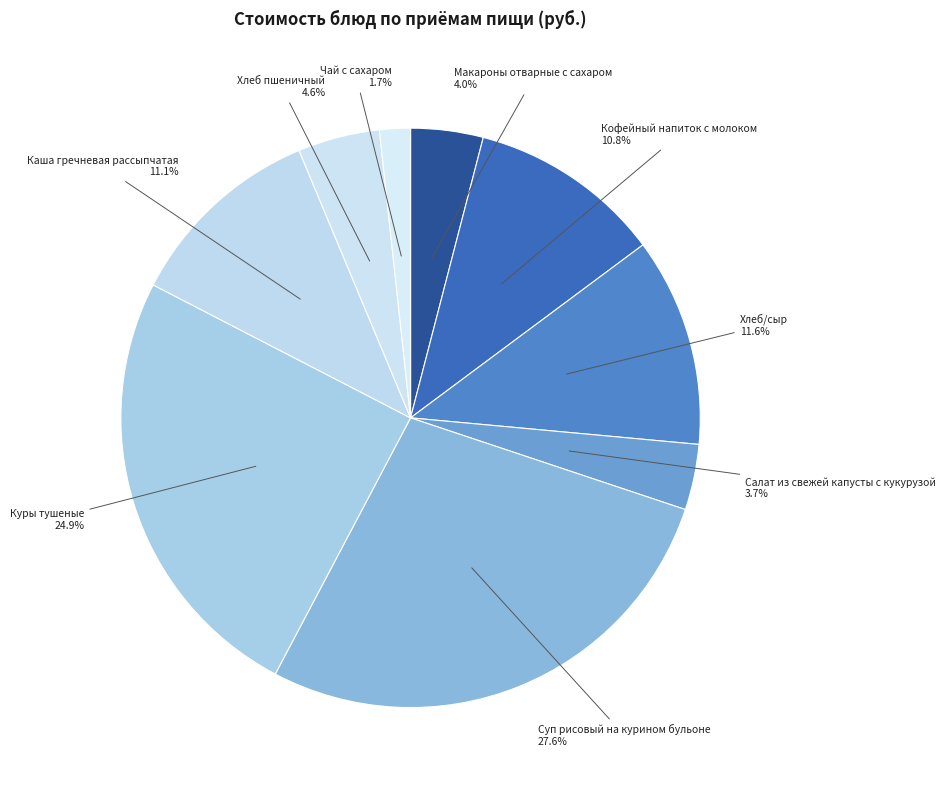

To the nearest percent, what is the combined percentage of Макароны отварные с сахаром and Салат из свежей капусты с кукурузой?

8%